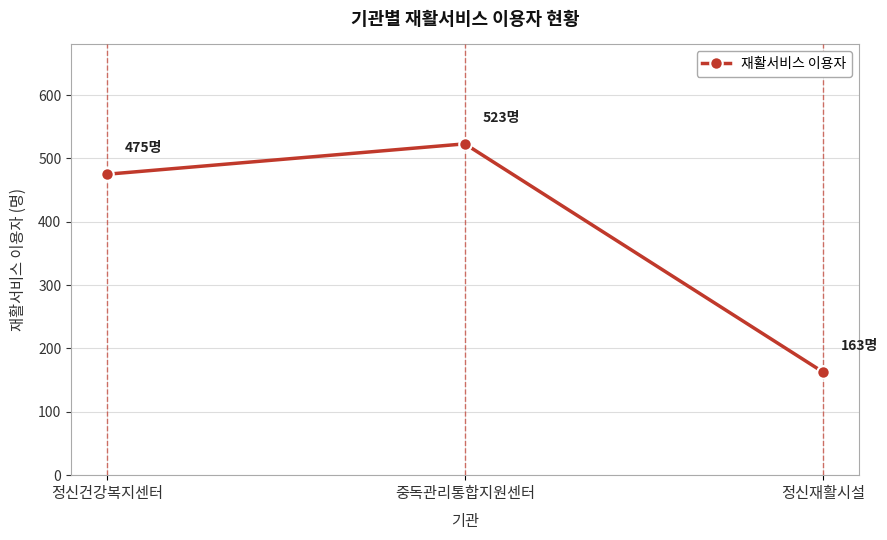

Count the number of categories in the chart.

3